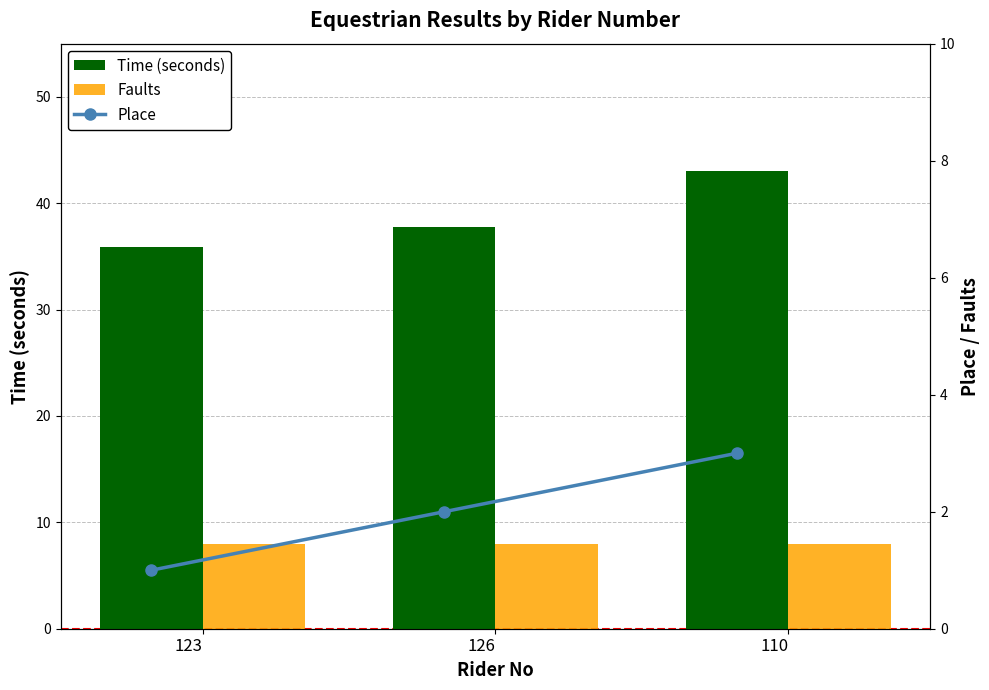

What is the sum of all Faults values?

24.0